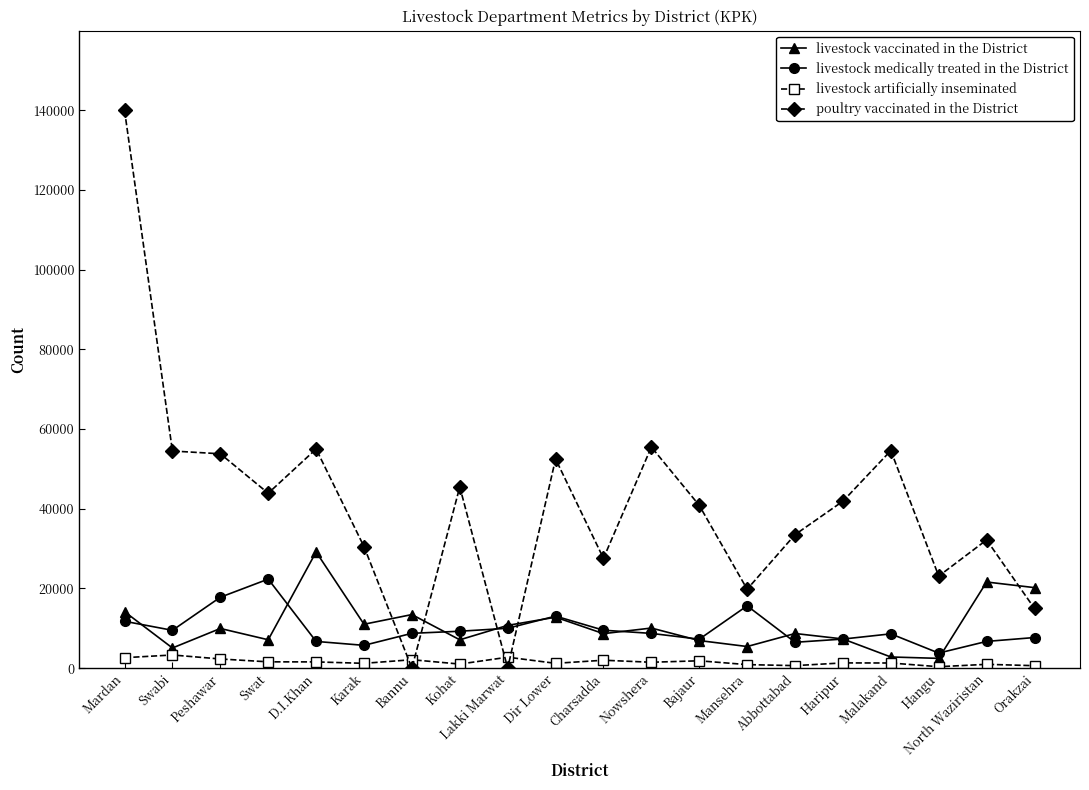

What is the label of the 12th point from the left?

Nowshera